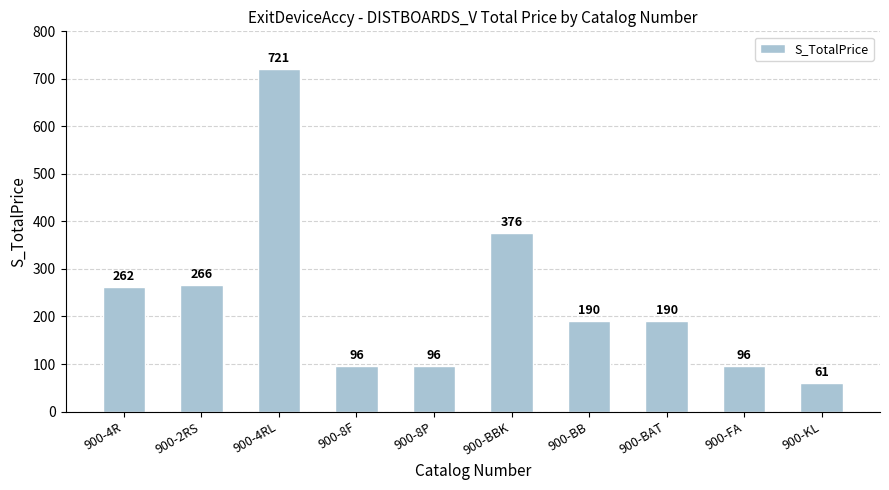

What is the sum of the values at 900-BB and 900-8F?

286